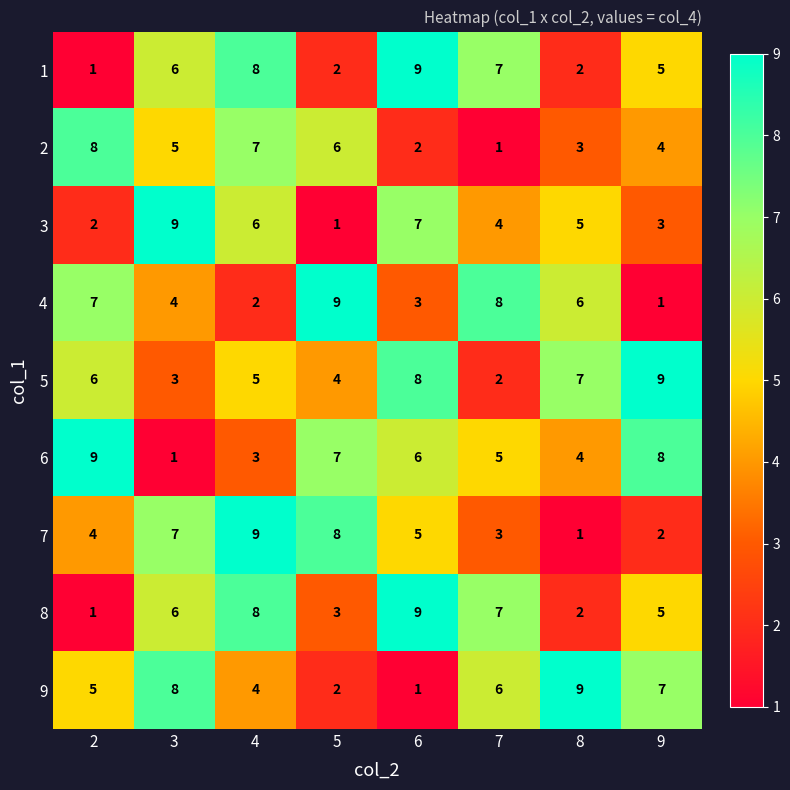

Count the number of categories in the chart.

8